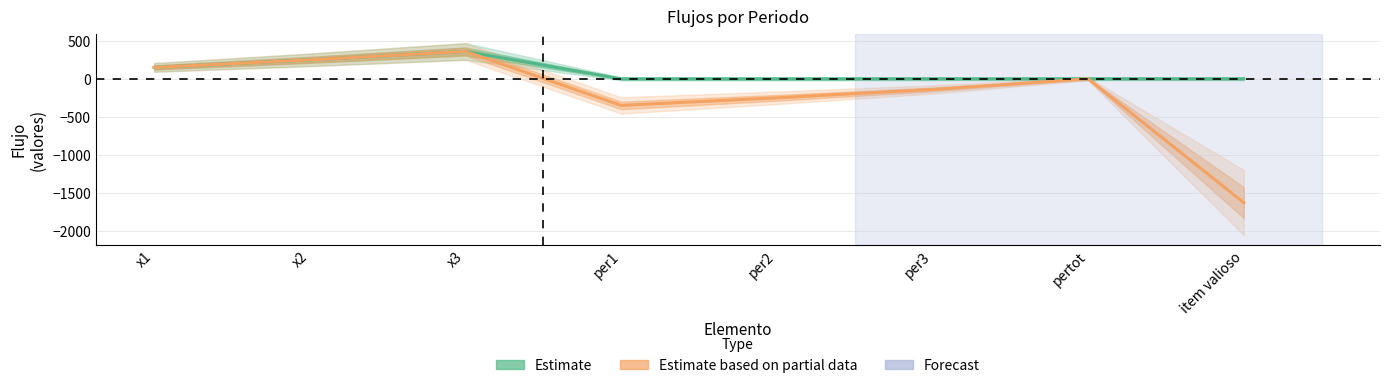

What is the sum of all Estimate based on partial data (flujint) values?

-1610.0